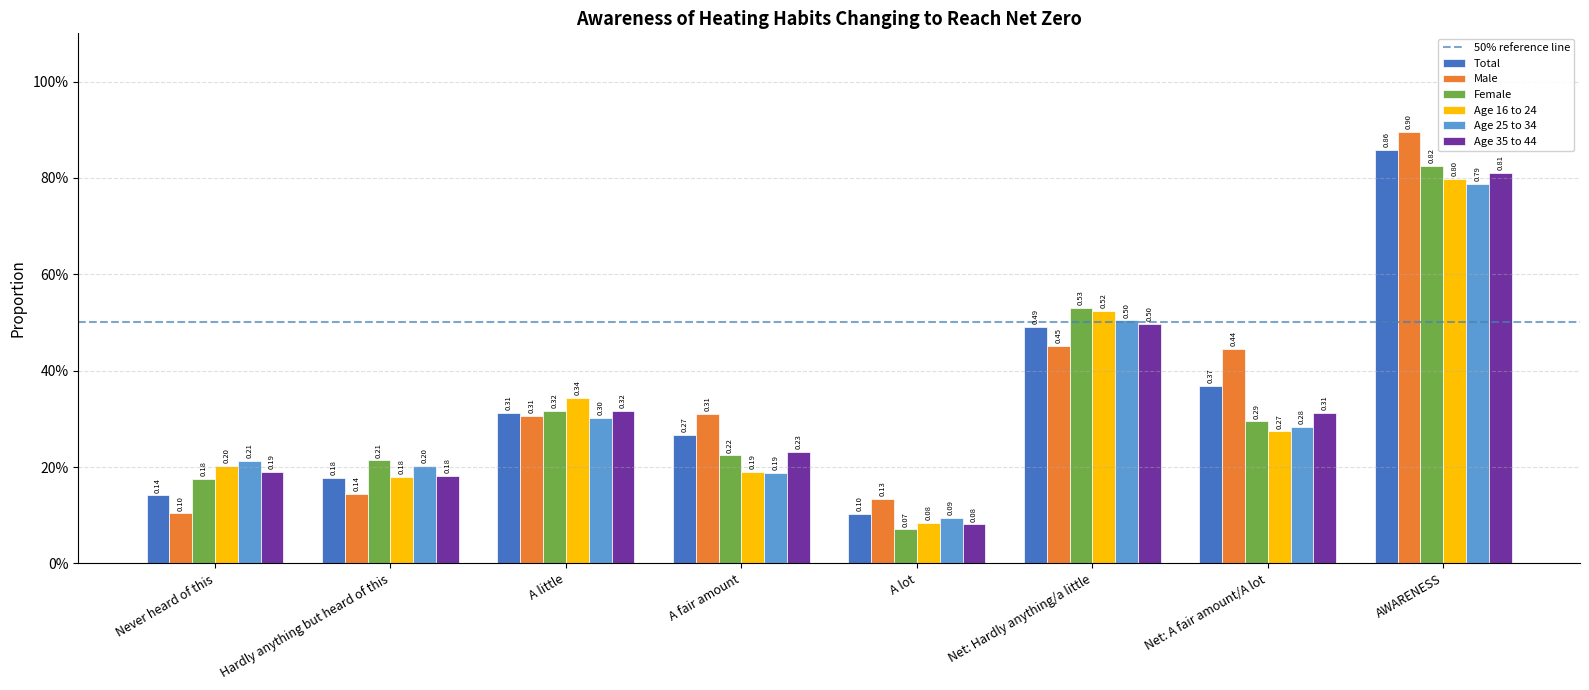

At how many categories does at least one series exceed 0?

8